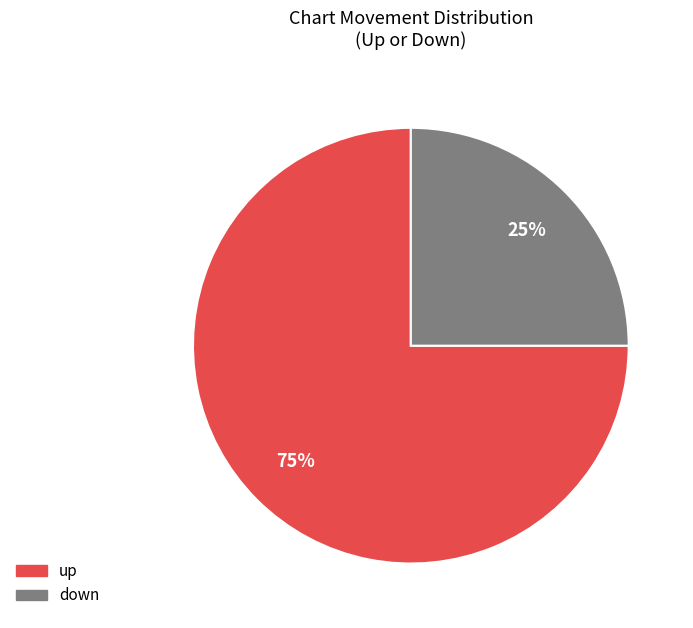

Is the sum of down and up greater than half?

Yes